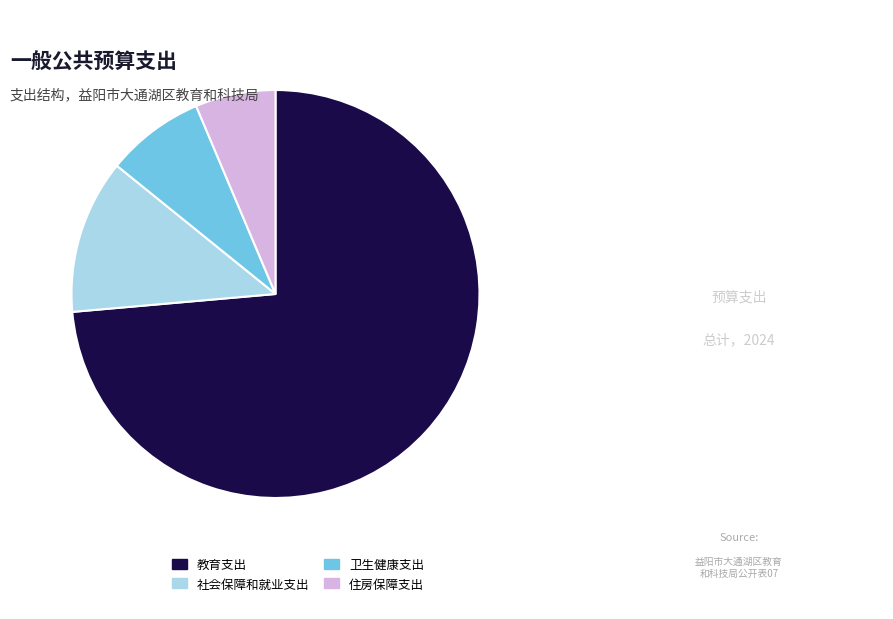

Which slice is the largest?

教育支出